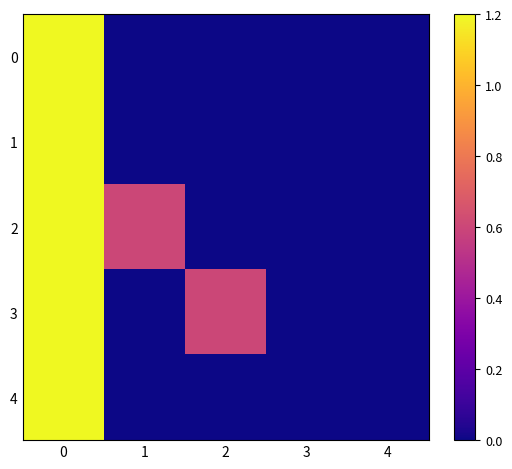

At how many categories does at least one series exceed 0?

3